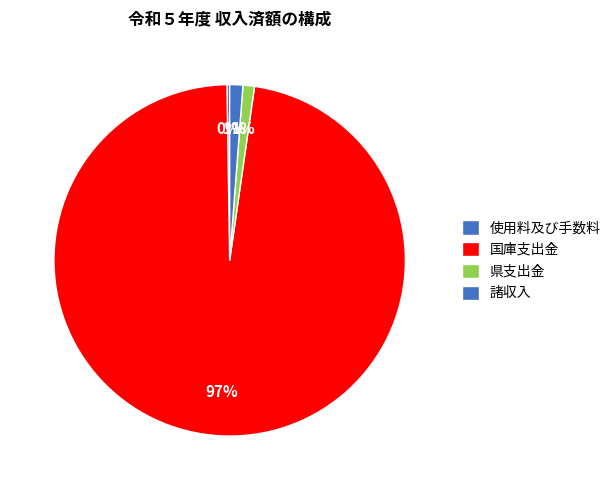

What is the majority slice?

国庫支出金